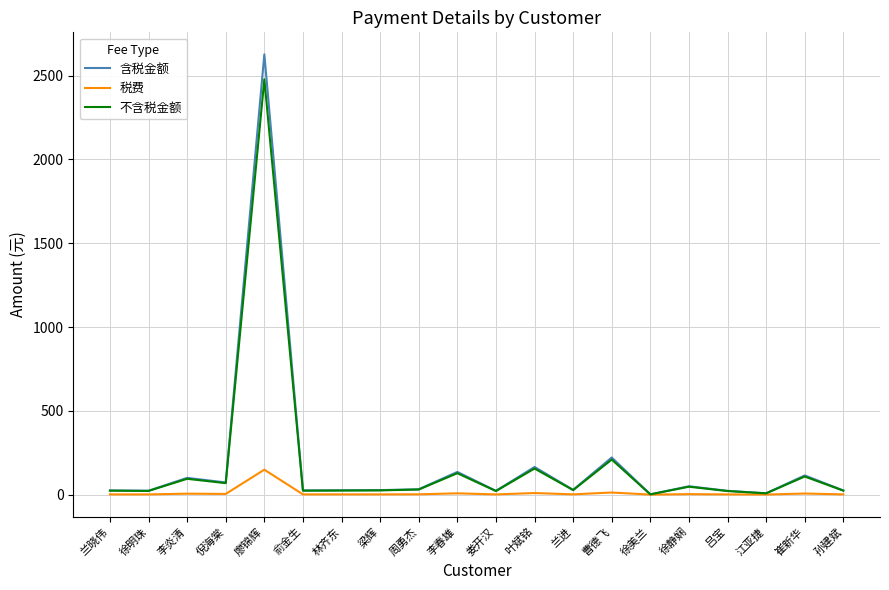

What is the minimum value shown in the chart?

0.1